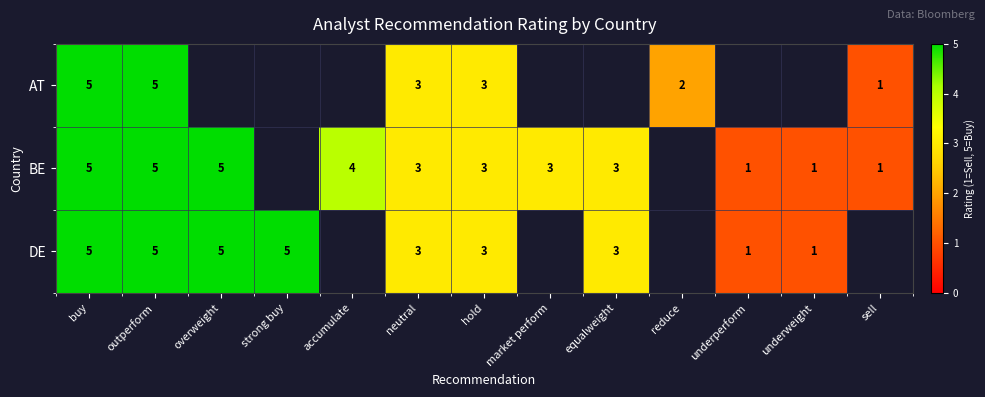

What is the difference between the DE values at outperform and underperform?

4